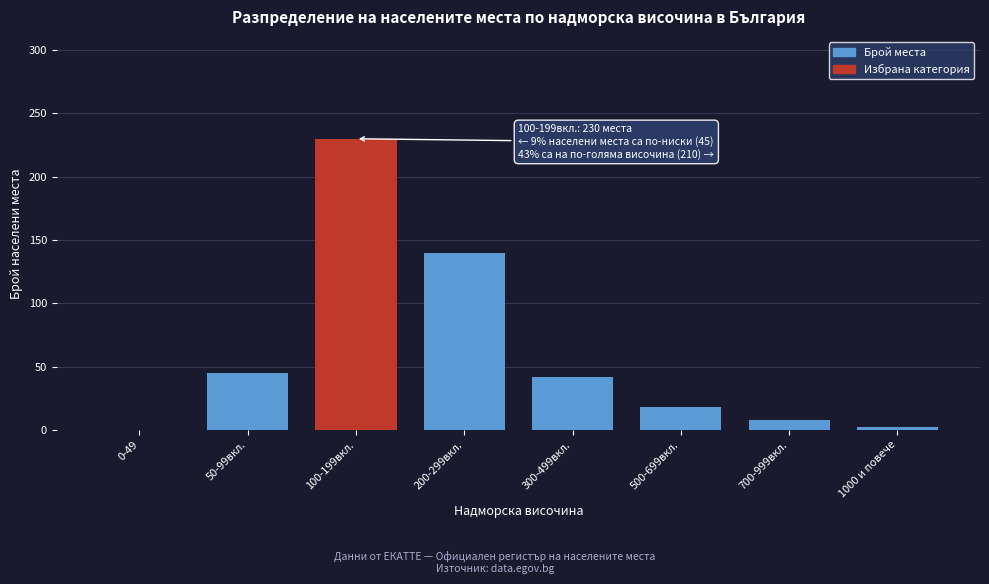

Reading right to left, extract all data points from this chart.

1000 и повече=2	700-999вкл.=8	500-699вкл.=18	300-499вкл.=42	200-299вкл.=140	100-199вкл.=230	50-99вкл.=45	0-49=0